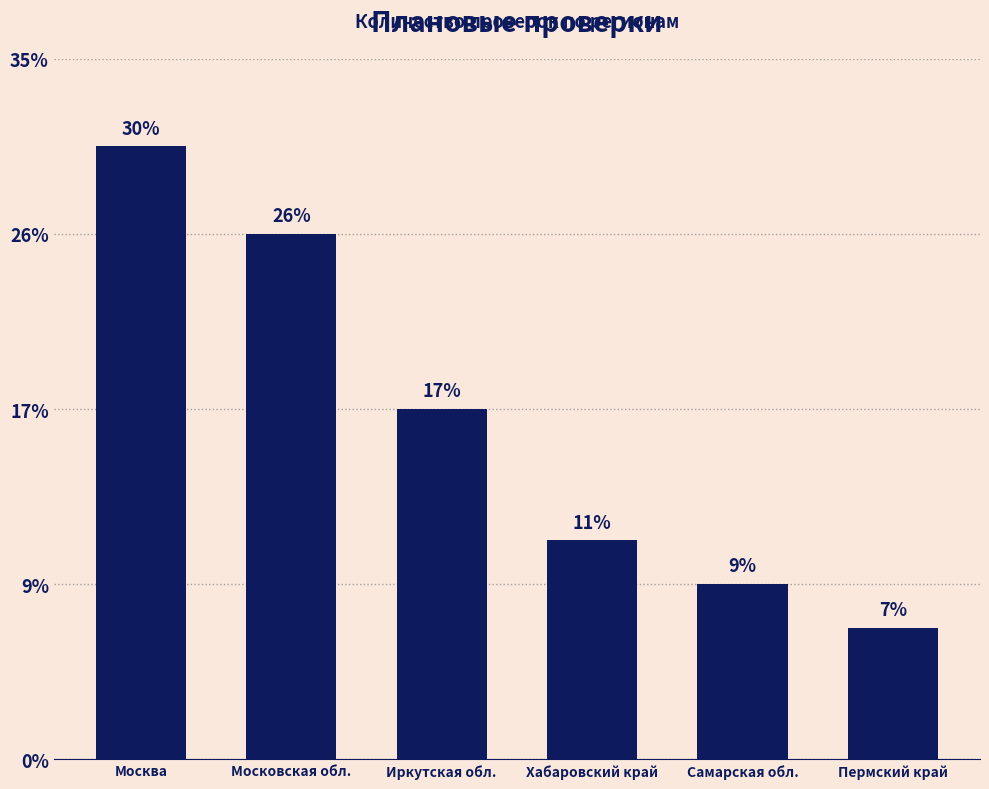

Which category has the highest value across all series?

Москва